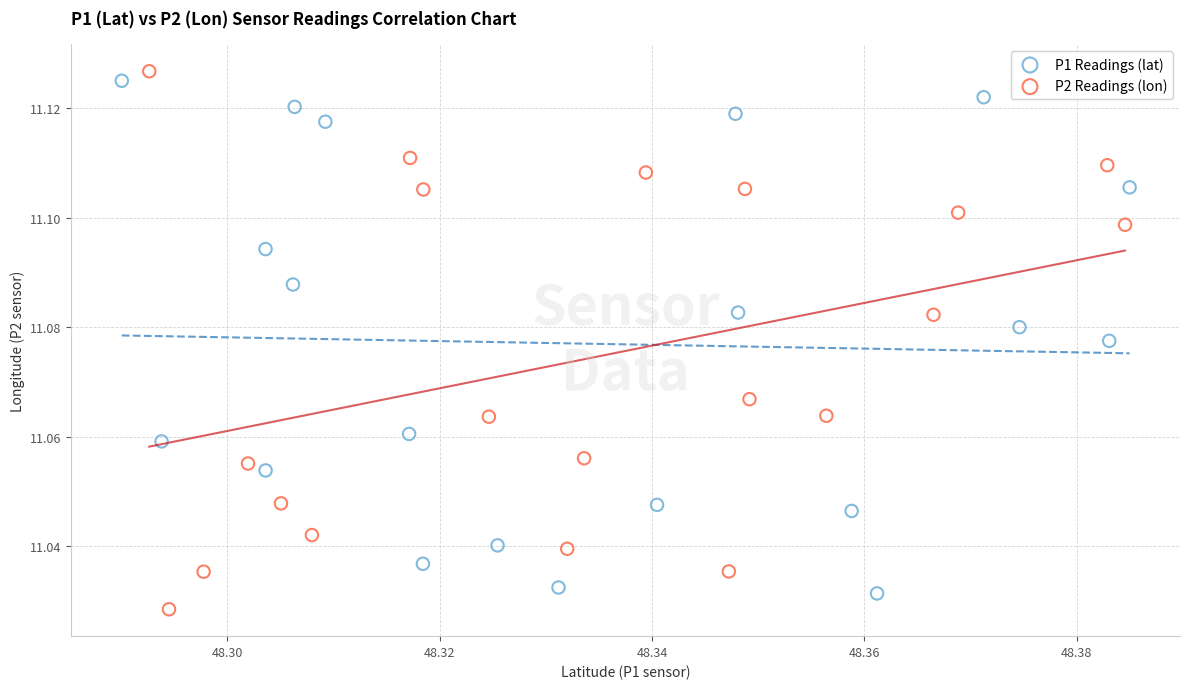

Which series contains the highest Y value?

P2 Readings (lon)